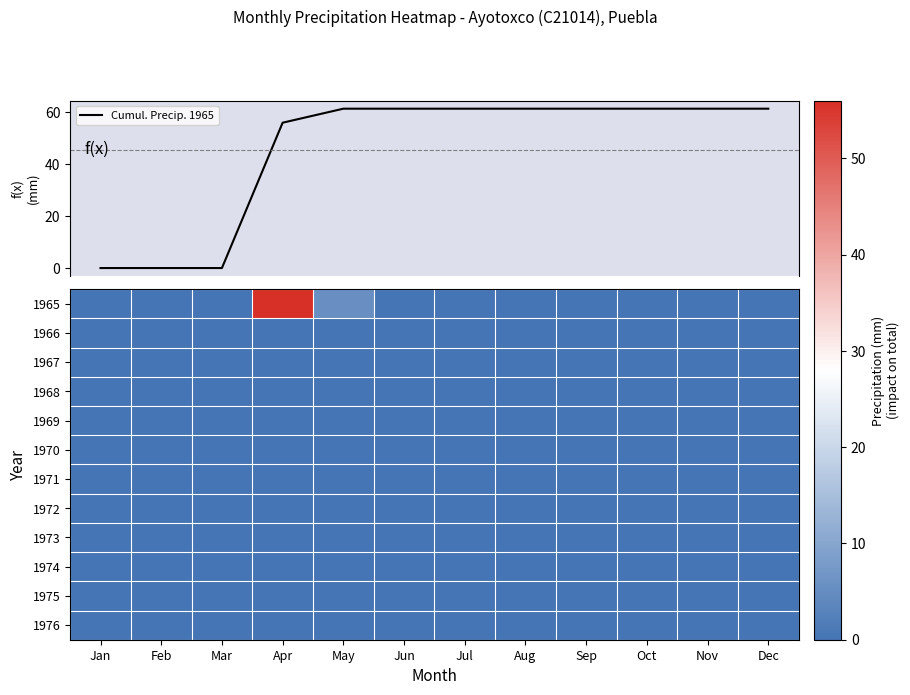

Which series has the widest spread of values?

Cumul. Precip. 1965